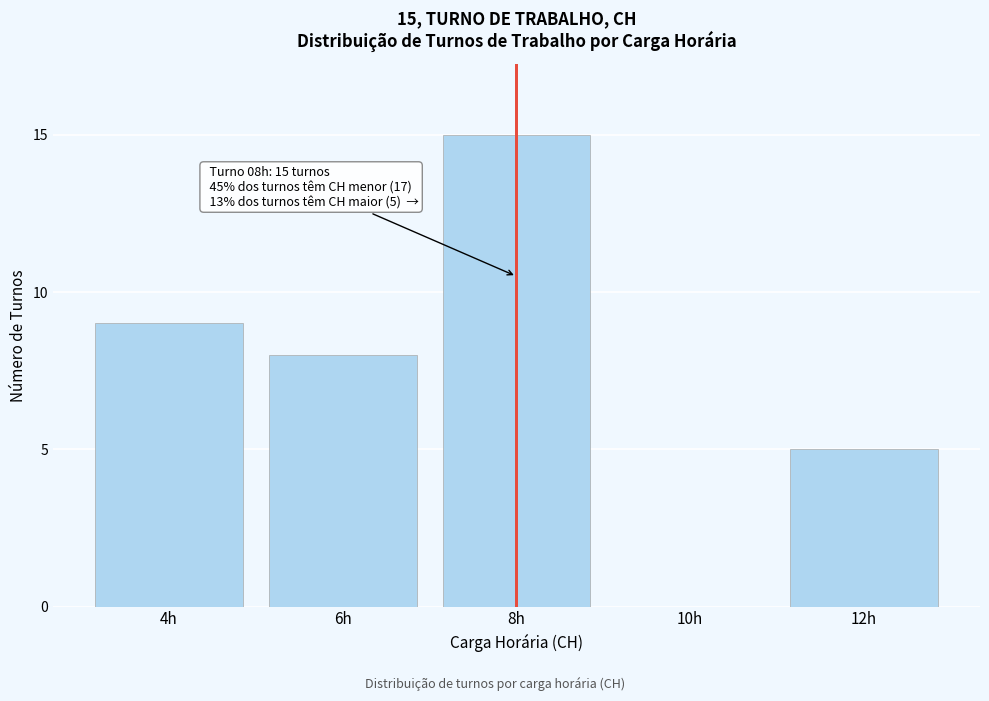

Reading left to right, what are all the values shown in this chart?

4h=9	6h=8	8h=15	10h=0	12h=5